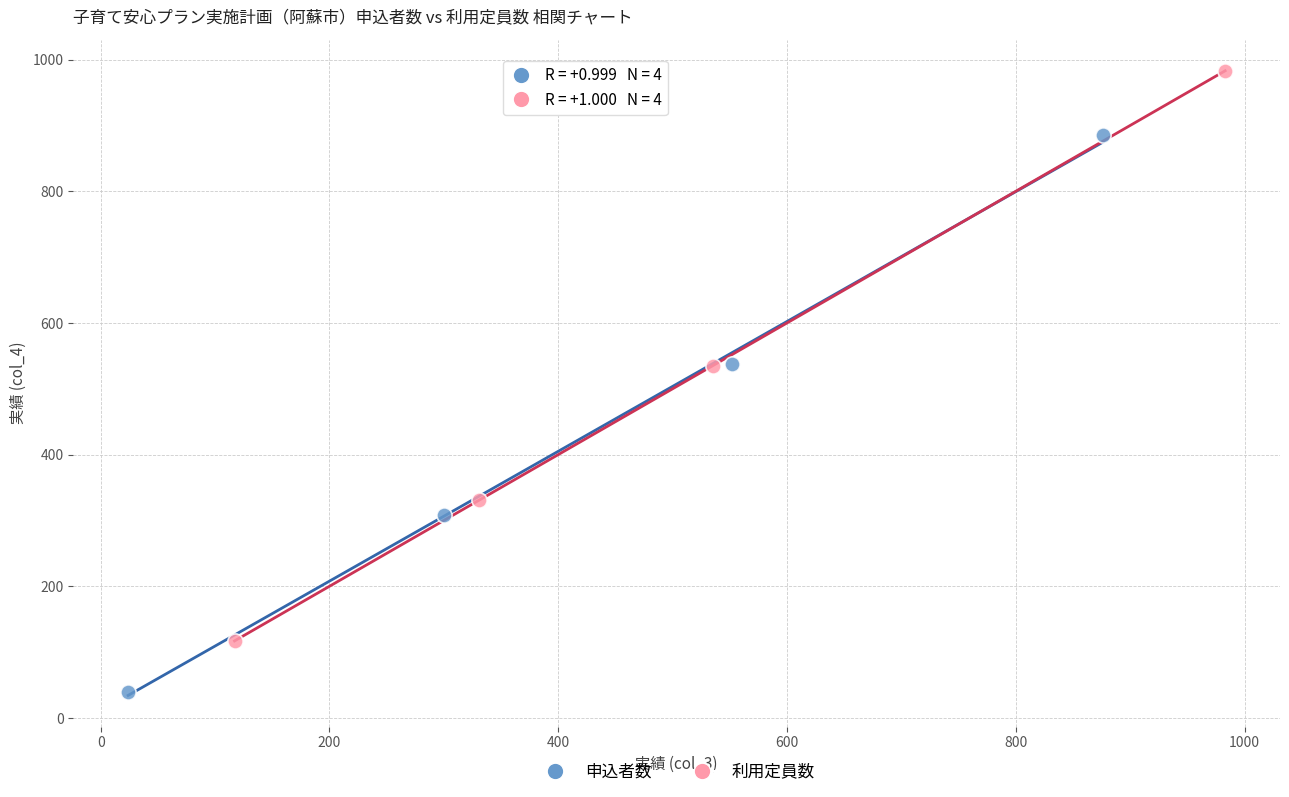

Which series contains the lowest Y value?

申込者数